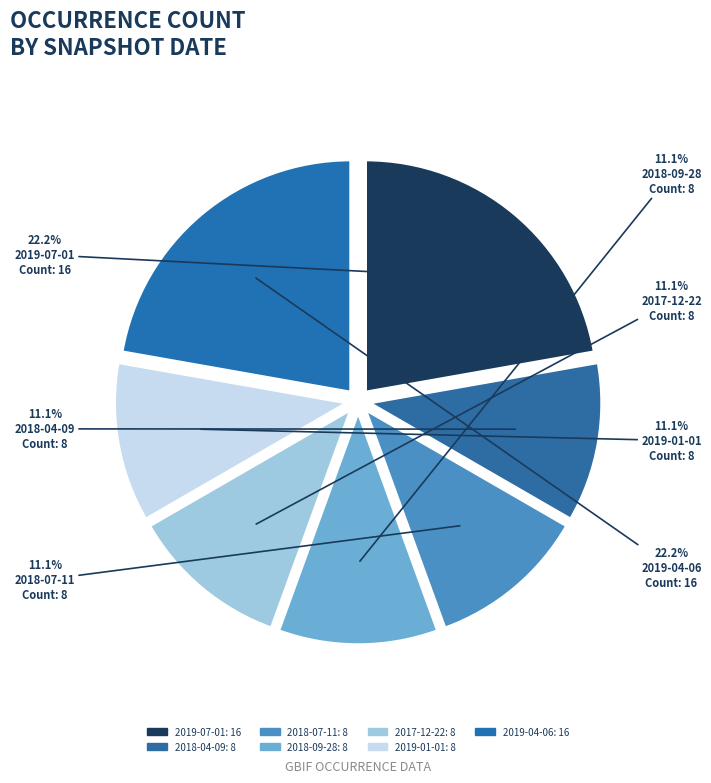

Which category has the smallest portion of the pie?

2018-04-09